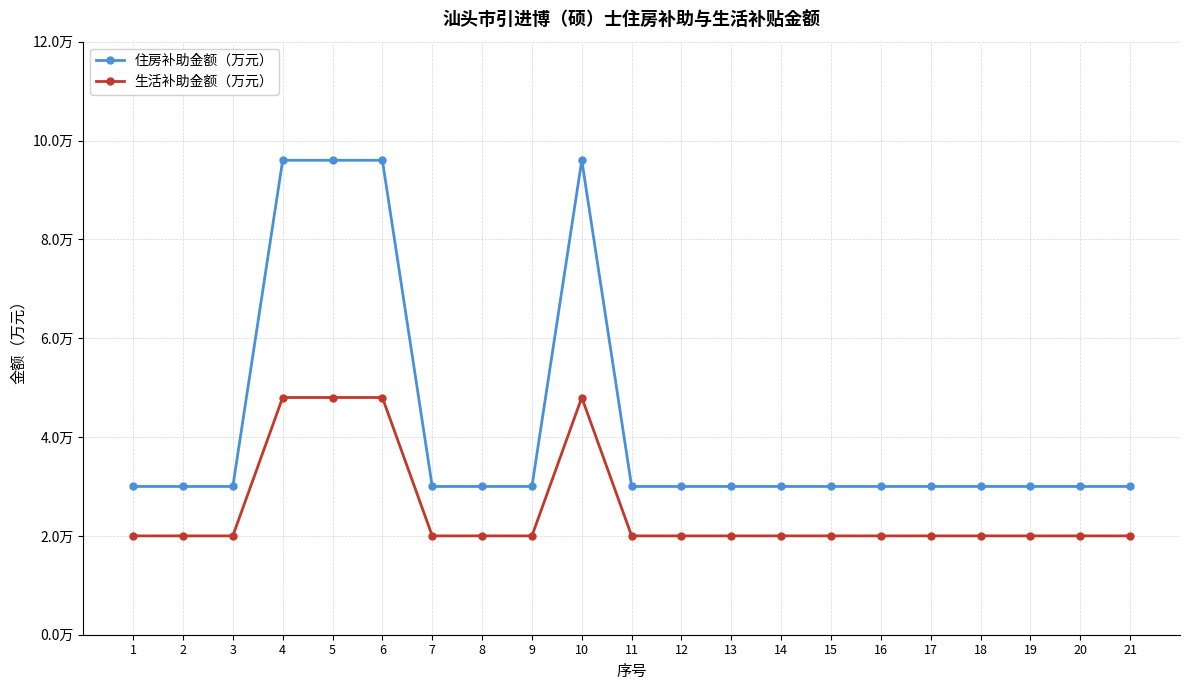

What are all the series names shown in the legend?

住房补助金额（万元）, 生活补助金额（万元）